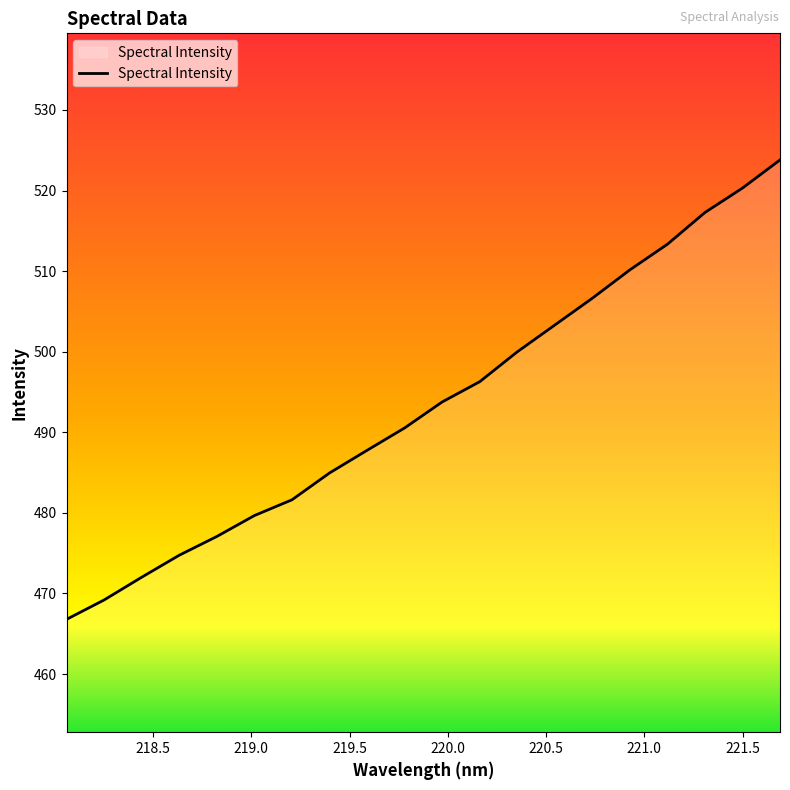

What is the minimum value shown in the chart?

466.8